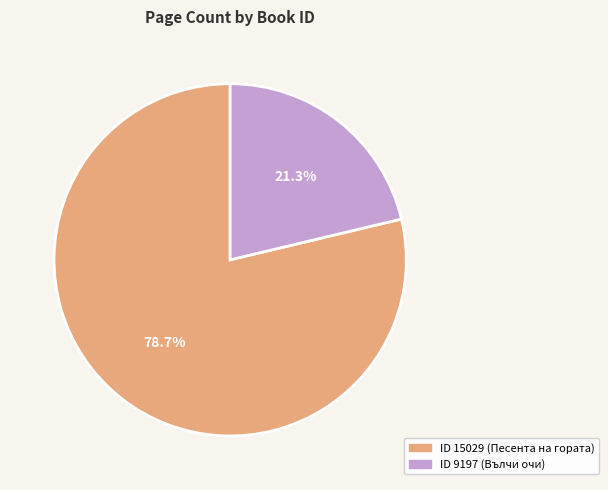

Between ID 15029 (Песента на гората) and ID 9197 (Вълчи очи), which is larger?

ID 15029 (Песента на гората)